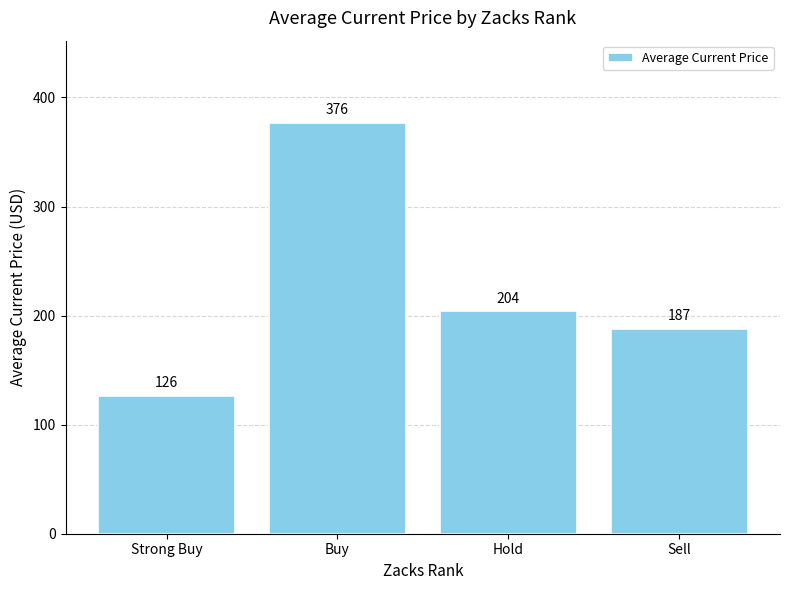

Rank the categories by value from lowest to highest.

Strong Buy, Sell, Hold, Buy